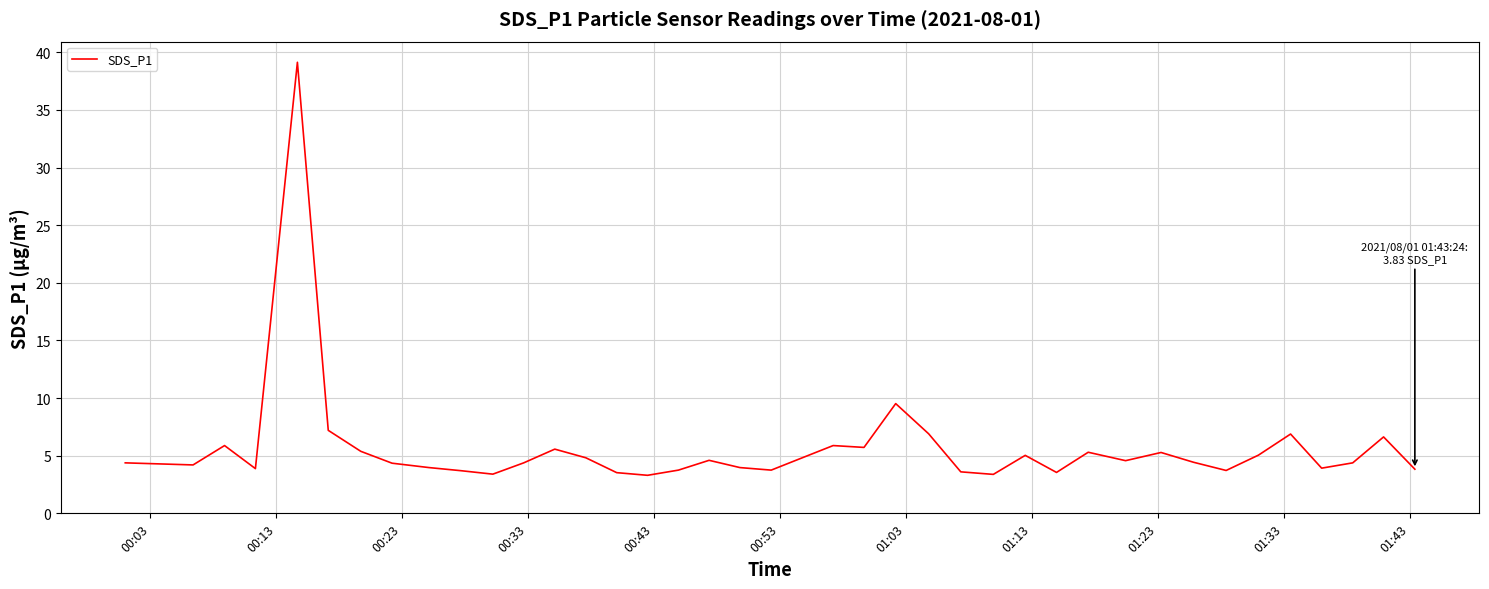

What is the minimum value shown in the chart?

3.3